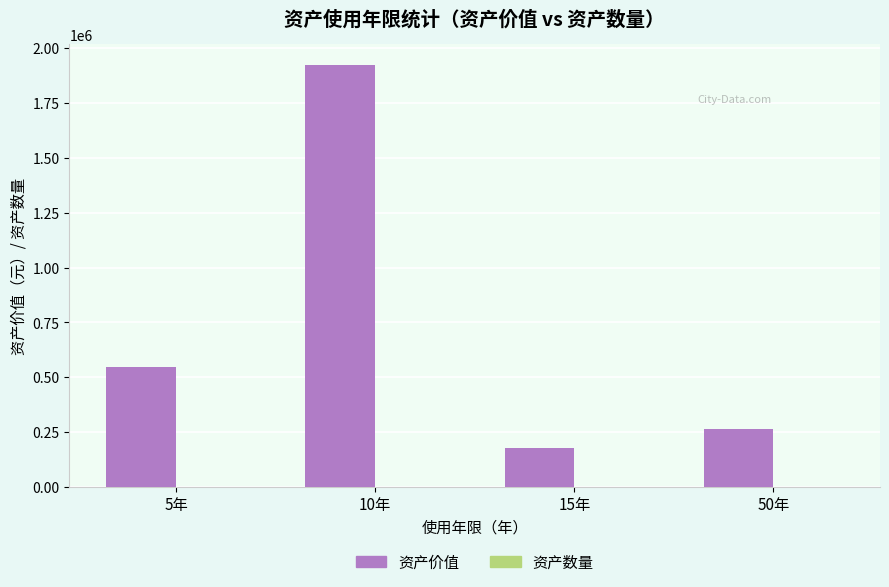

Which series has the largest total across all categories?

资产价值